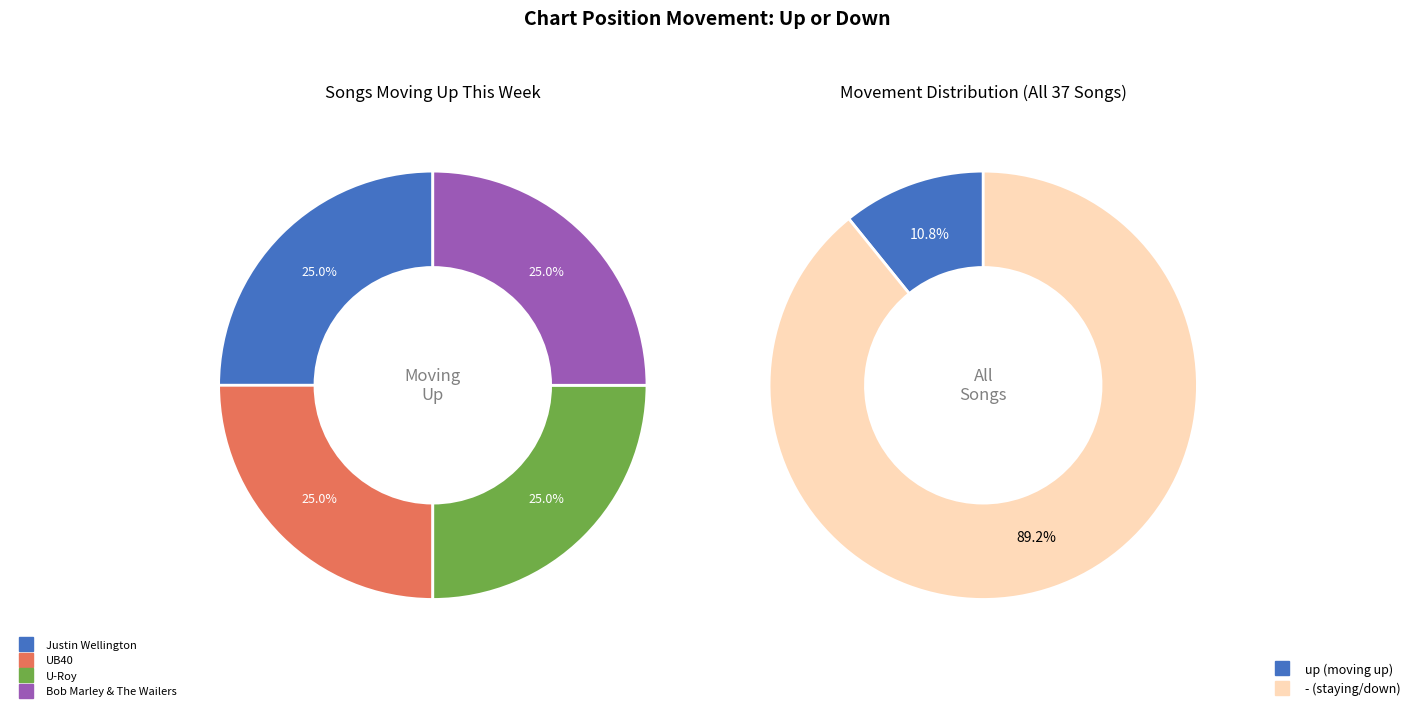

Combined, do up and - account for over 50%?

Yes